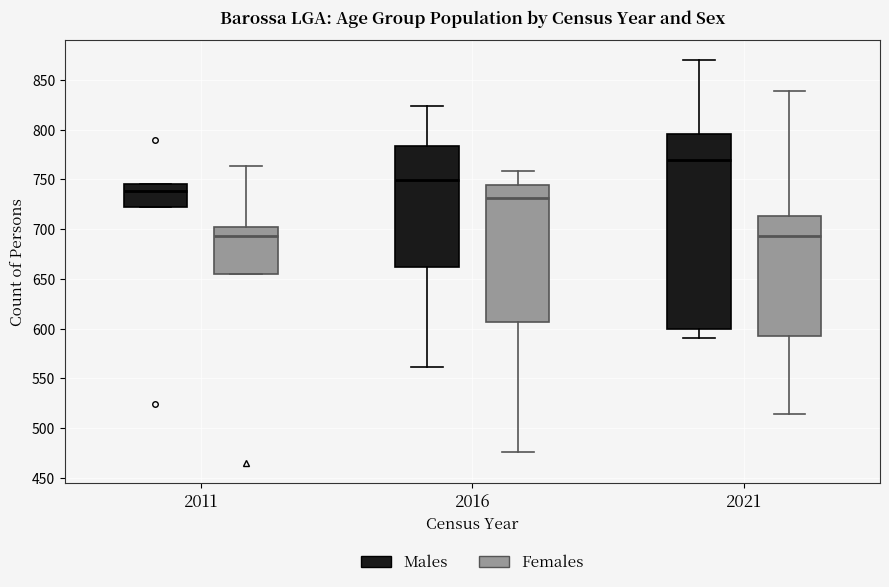

Reading left to right, read every box against the y-axis: the position of its median line, the range the box covers, and the ends of its whiskers. The values are not printed on the chart, so give them approximately, as read against the axis.

2011 (Males): median 740, box 720 to 745, whiskers 720 to 745
2011 (Females): median 695, box 655 to 700, whiskers 655 to 765
2016 (Males): median 750, box 660 to 785, whiskers 560 to 825
2016 (Females): median 730, box 605 to 745, whiskers 475 to 760
2021 (Males): median 770, box 600 to 795, whiskers 590 to 870
2021 (Females): median 695, box 595 to 715, whiskers 515 to 840